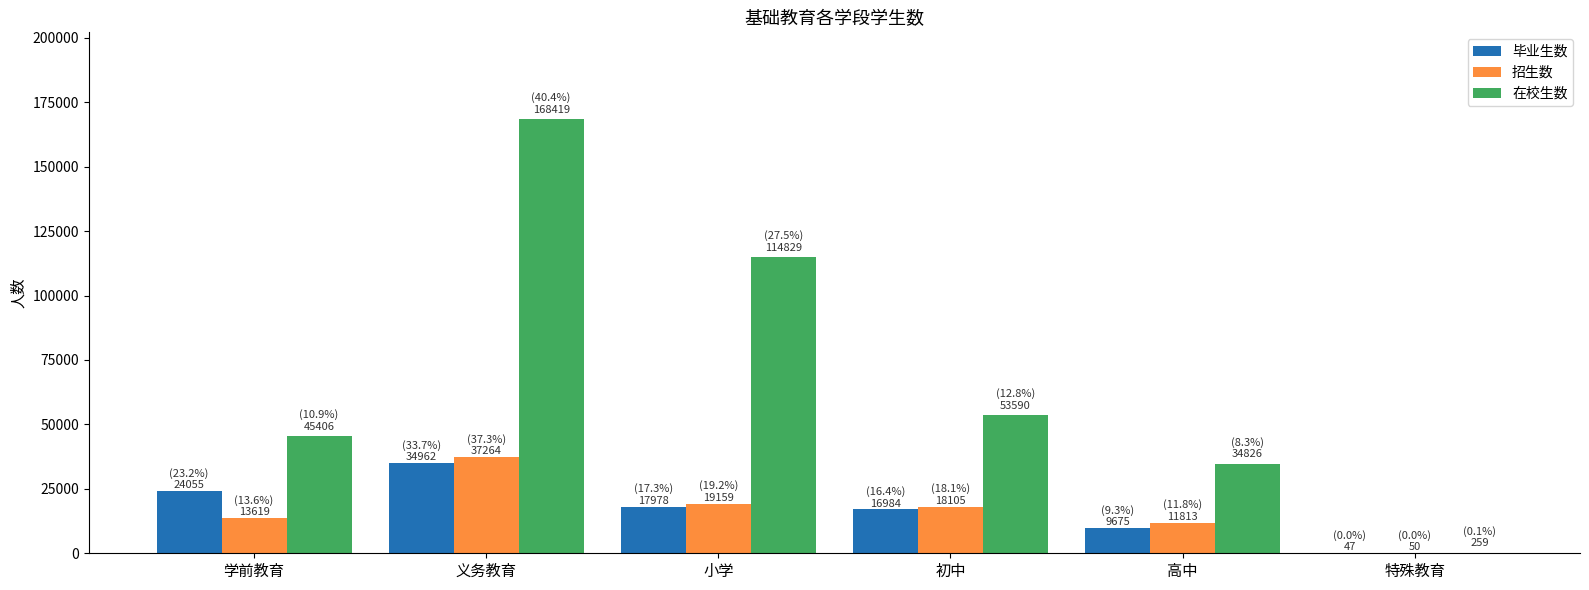

The 招生数 series shows 49323 at 义务教育. True or false?

False